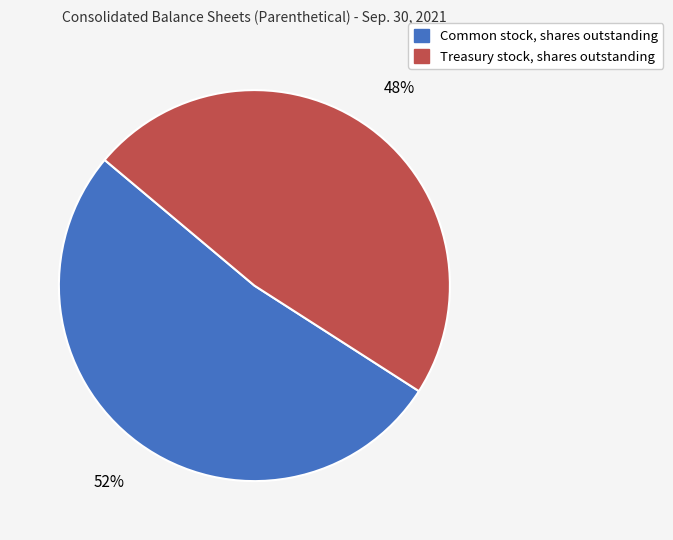

Is Common stock, shares outstanding the majority of the pie?

Yes